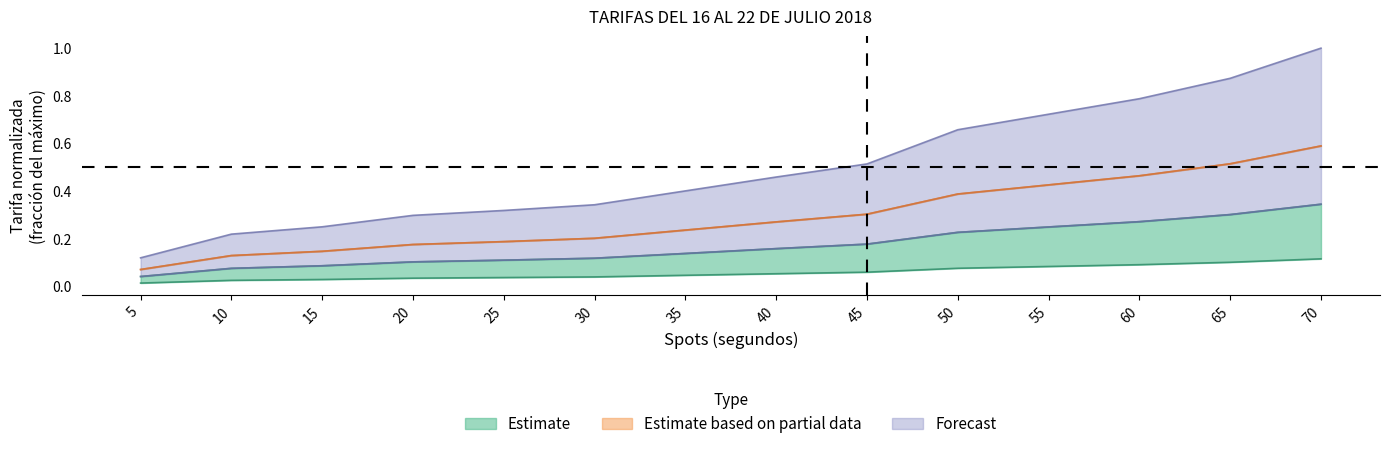

Does the chart have visible grid lines?

No